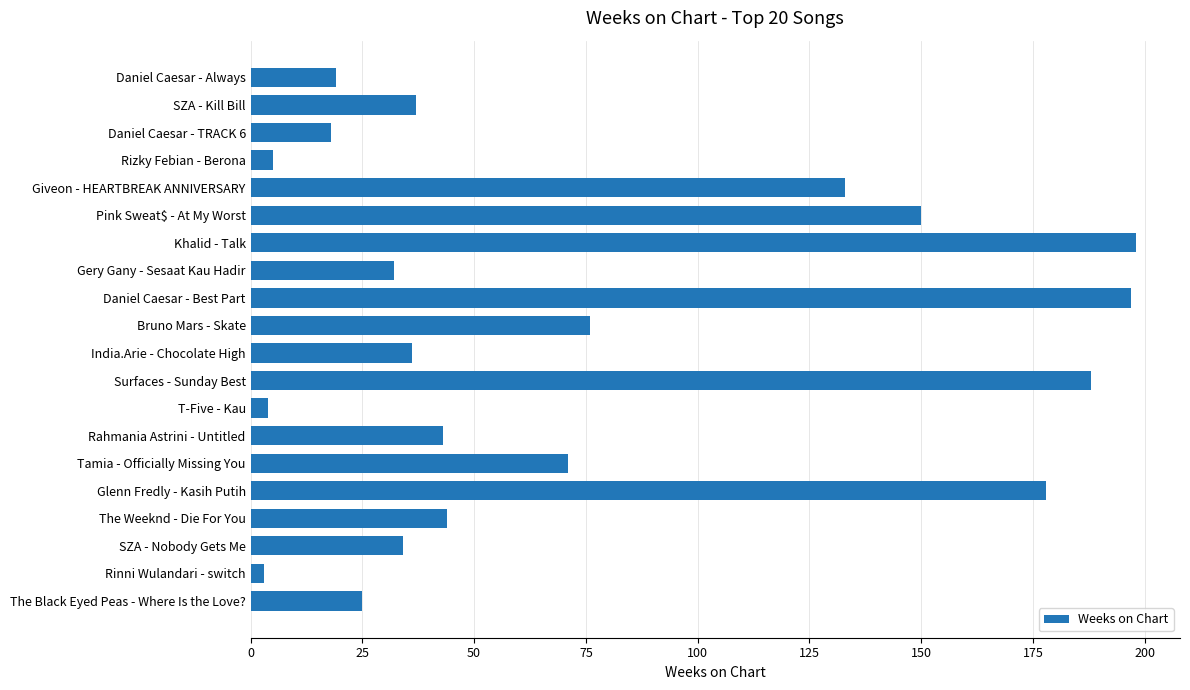

At which label is the value closest to 100?

Bruno Mars - Skate